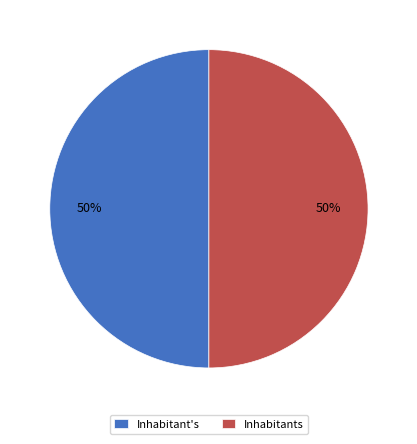

Approximately how many times larger is the value at Inhabitants compared to Inhabitant's?

1.0